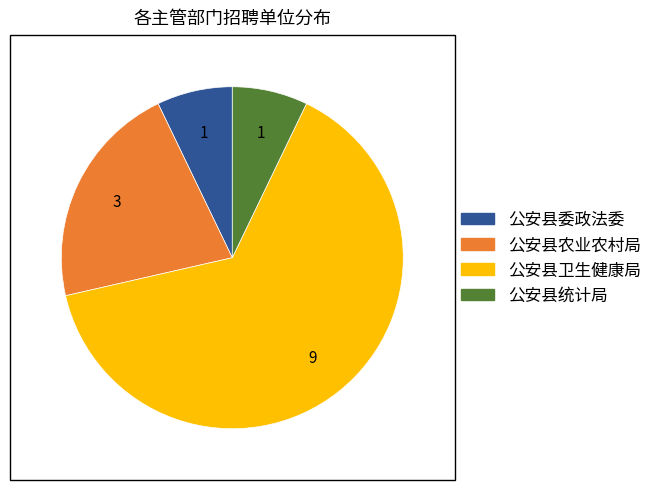

Is 公安县卫生健康局 the majority of the pie?

Yes